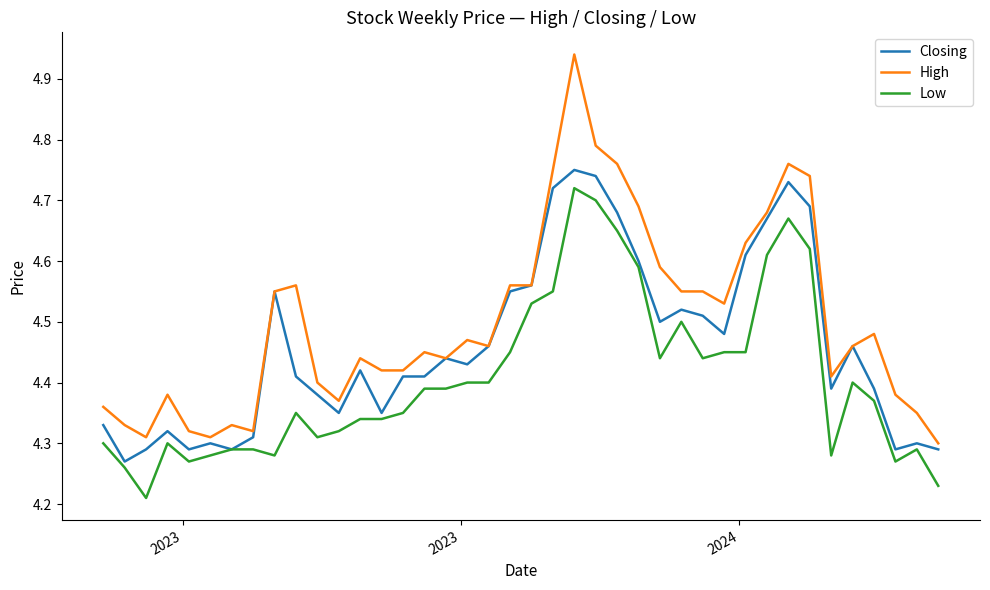

Rank the series by their maximum value, from lowest to highest.

Low, Closing, High